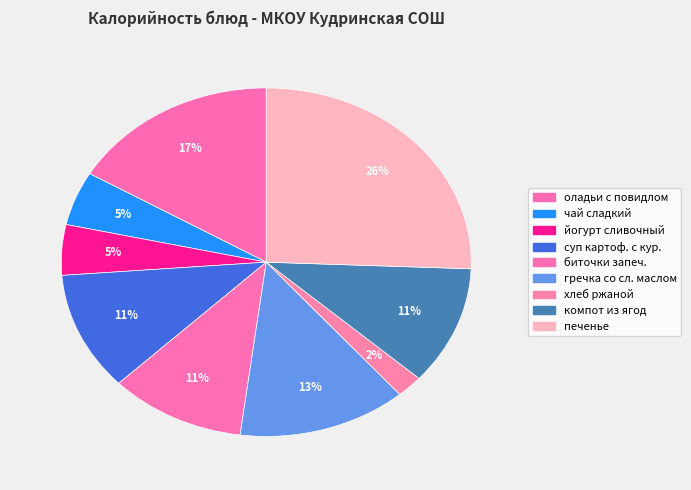

How many segments does this pie chart have?

9